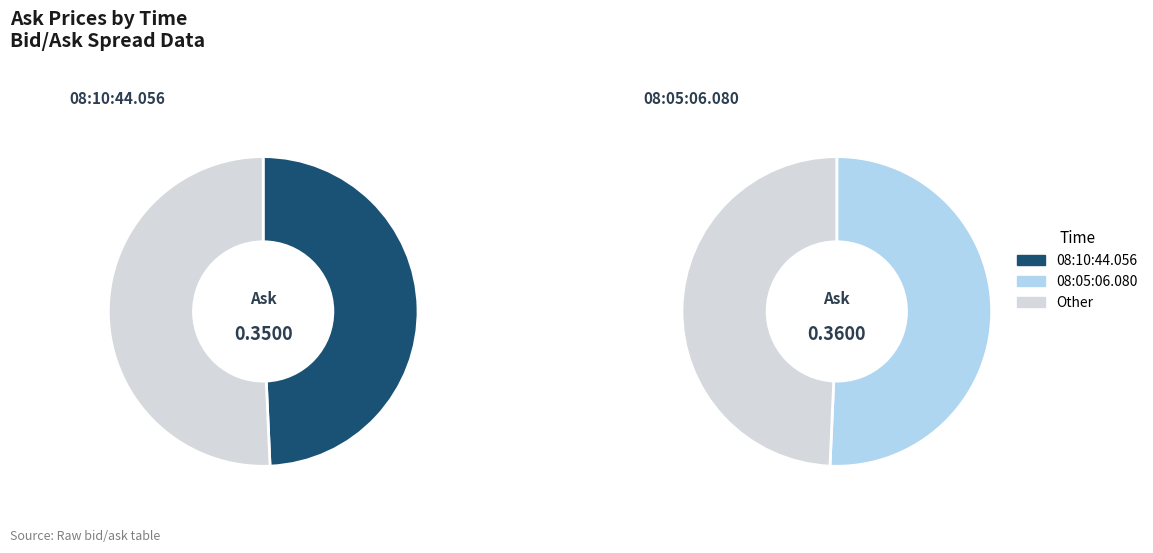

Which category has the biggest portion of the pie?

08:05:06.080